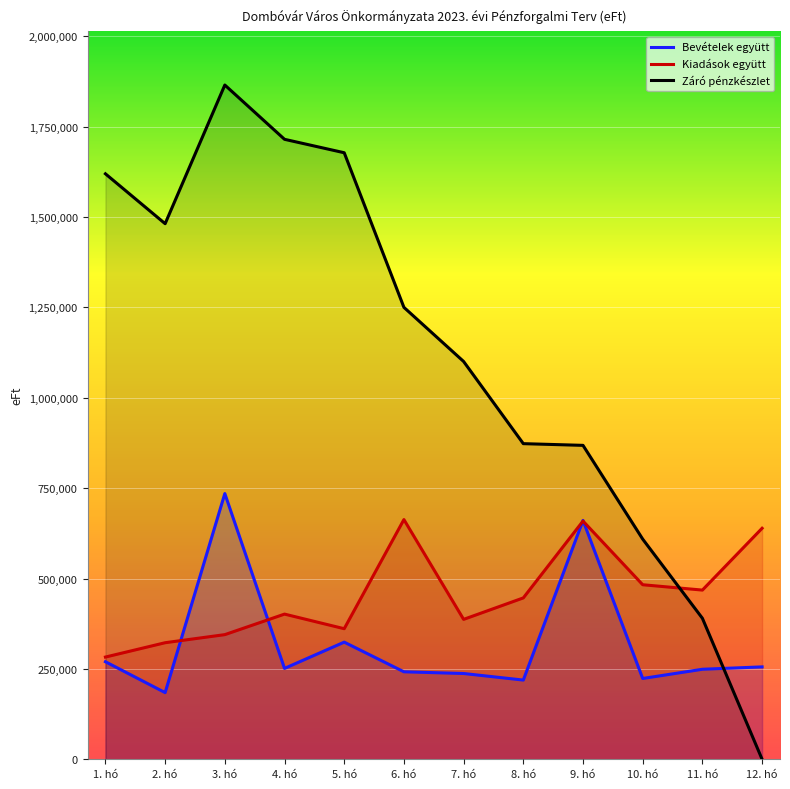

What is the total value across all series at 5. hó?

2362876